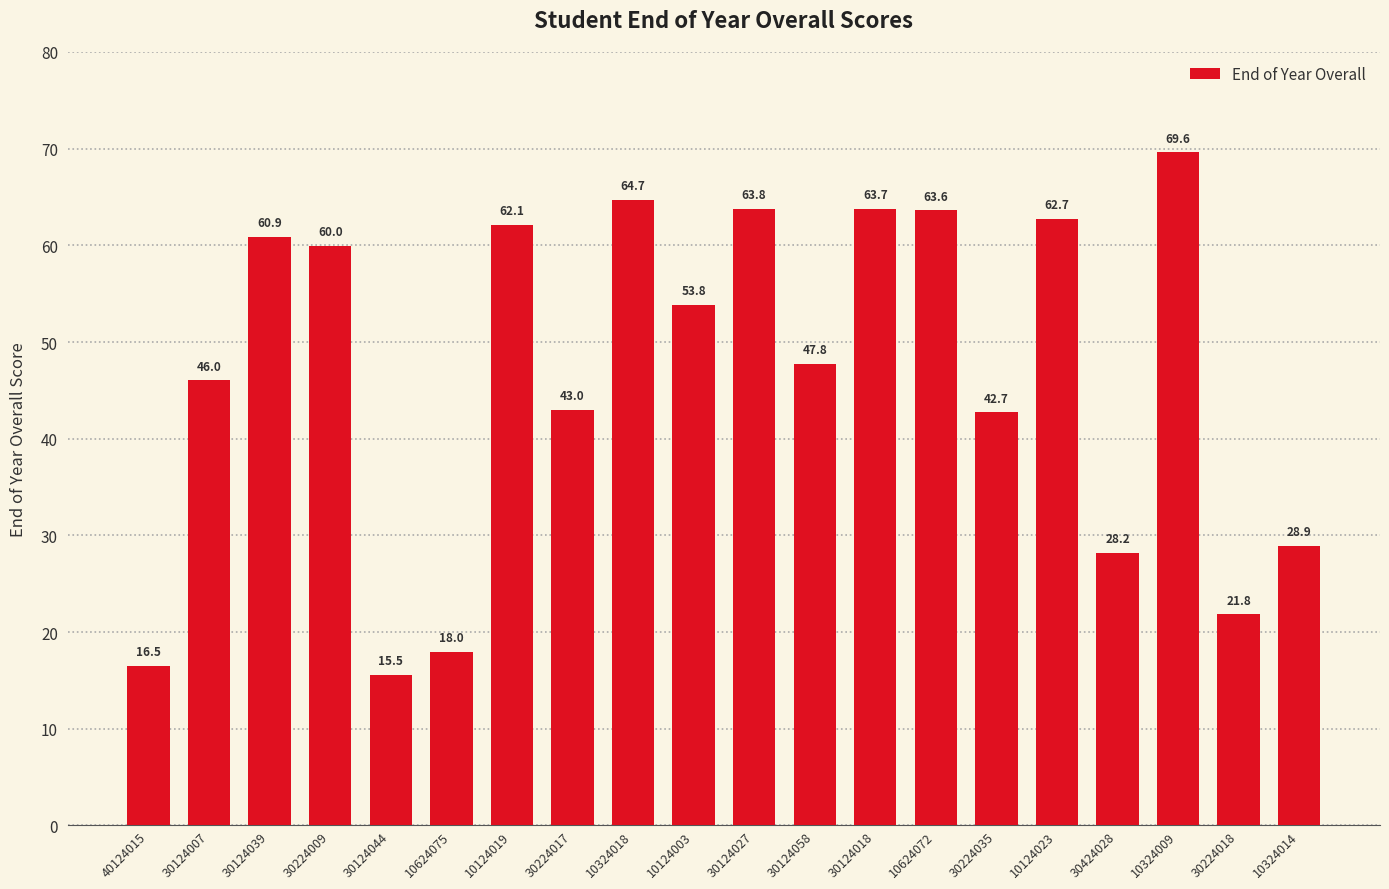

Rank the categories by value from lowest to highest.

30124044, 40124015, 10624075, 30224018, 30424028, 10324014, 30224035, 30224017, 30124007, 30124058, 10124003, 30224009, 30124039, 10124019, 10124023, 10624072, 30124018, 30124027, 10324018, 10324009